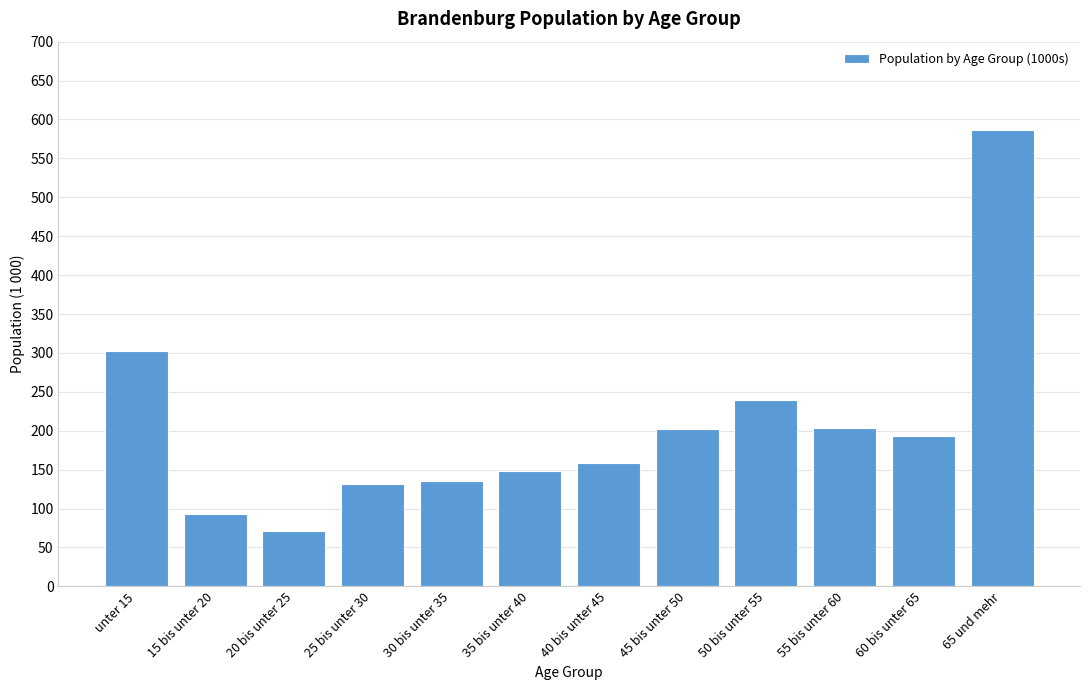

Approximately how many times larger is the value at 20 bis unter 25 compared to 50 bis unter 55?

0.3